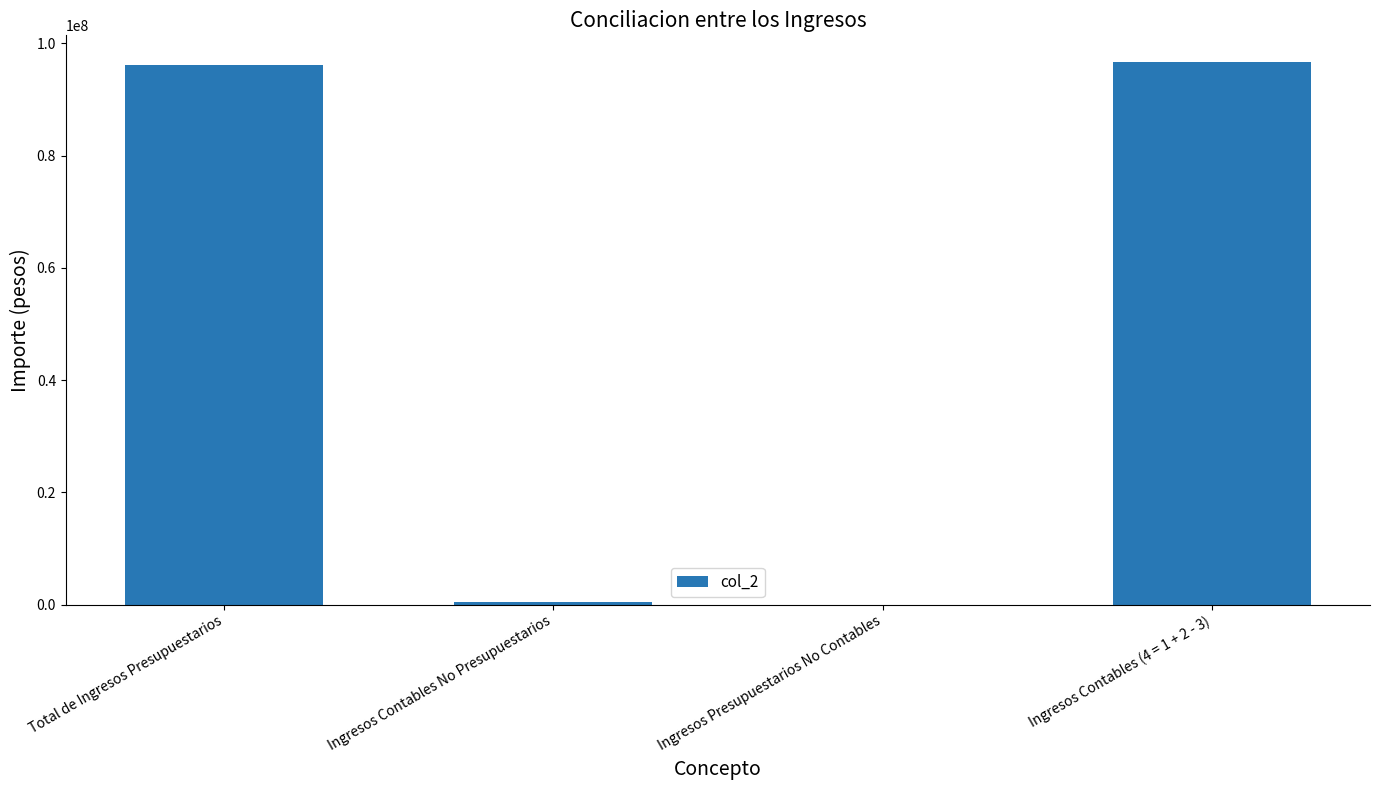

What is the difference between the values at Ingresos Presupuestarios No Contables and Ingresos Contables (4 = 1 + 2 - 3)?

96605667.5